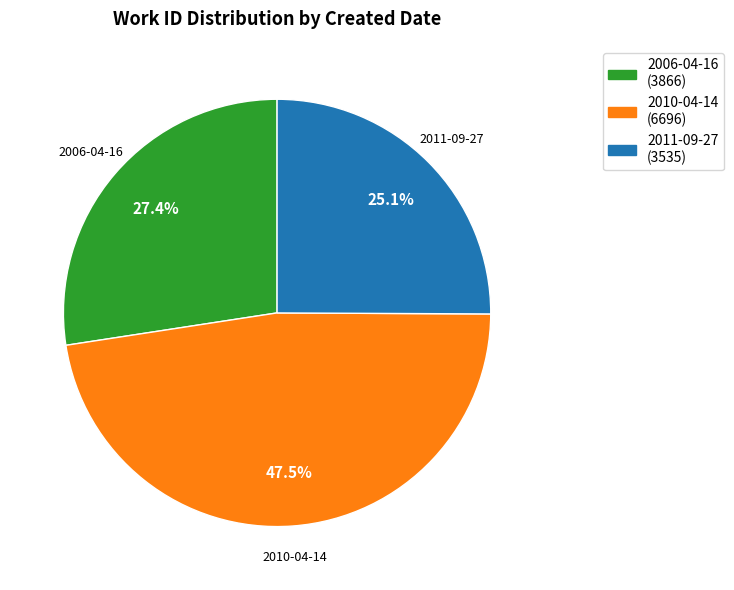

Which slice is the smallest?

2011-09-27